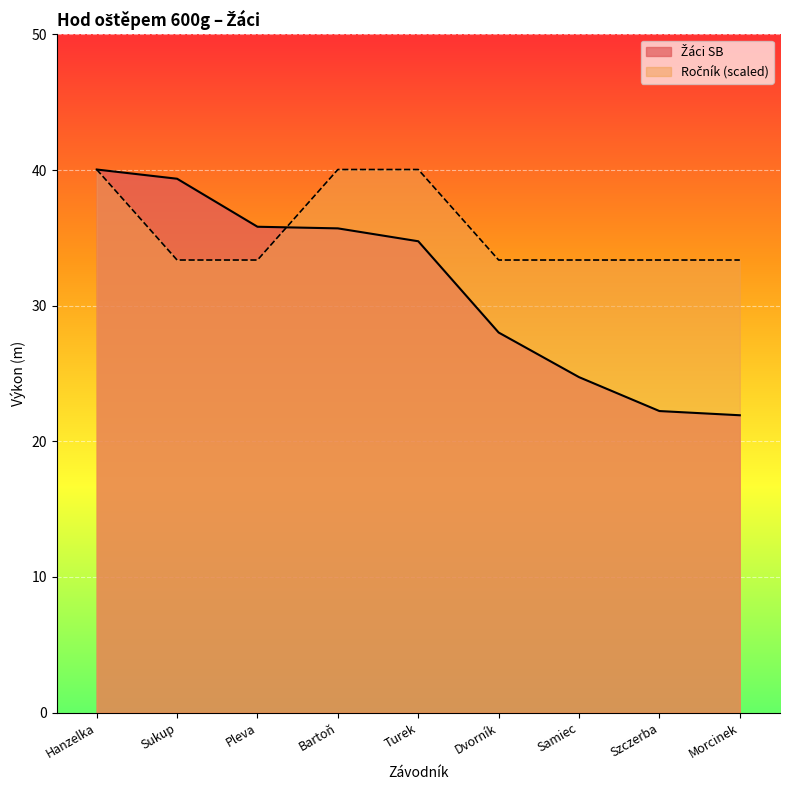

At which label does Žáci SB first exceed 34?

Hanzelka